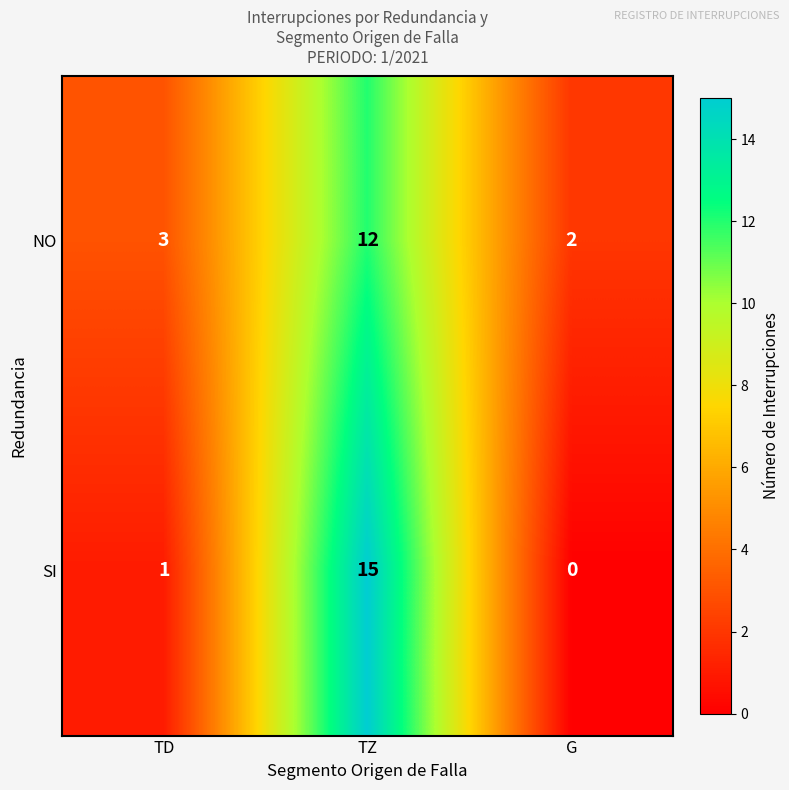

Between TZ and G, which series saw the biggest shift?

SI